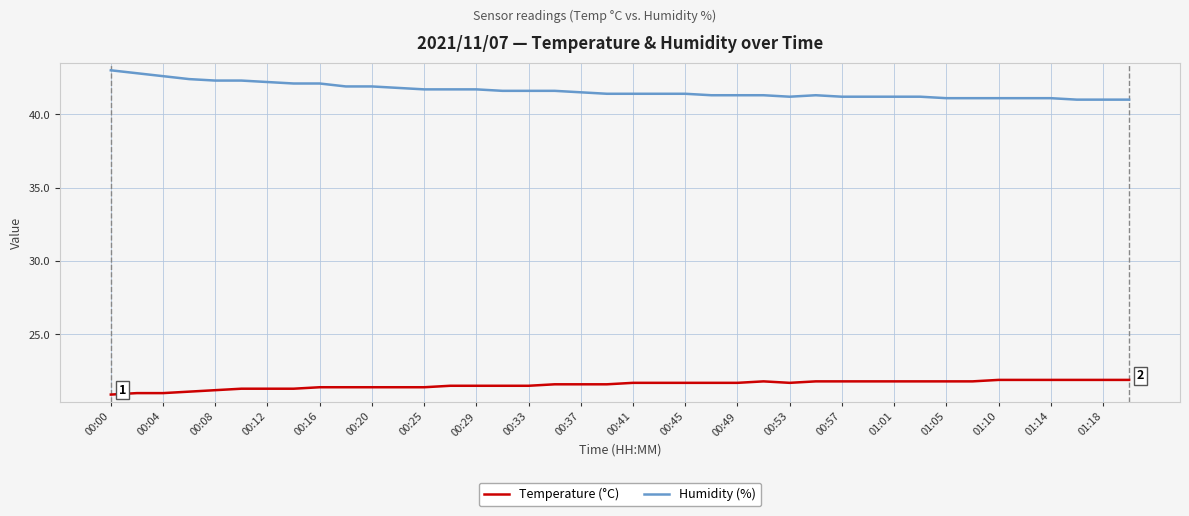

How many Temperature (°C) values are between 21 and 22?

39